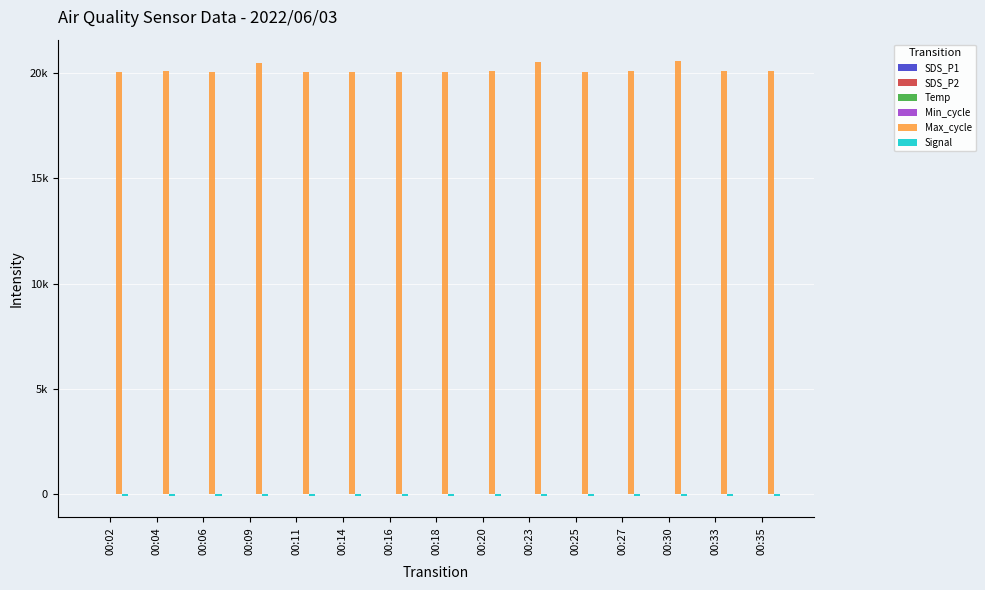

Does the chart contain stacked bars?

No